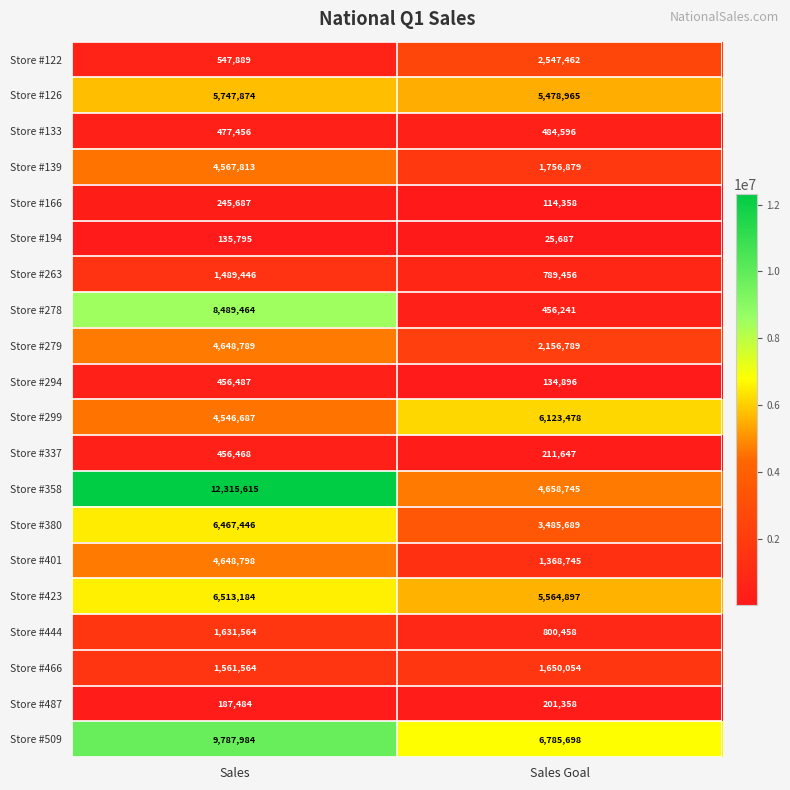

At which label is Store #487 closest to 194421?

Sales